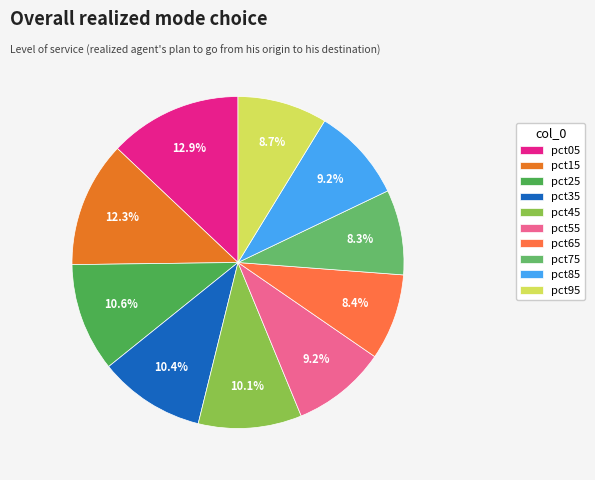

What is the total percentage of pct05 and pct45?

23.0%